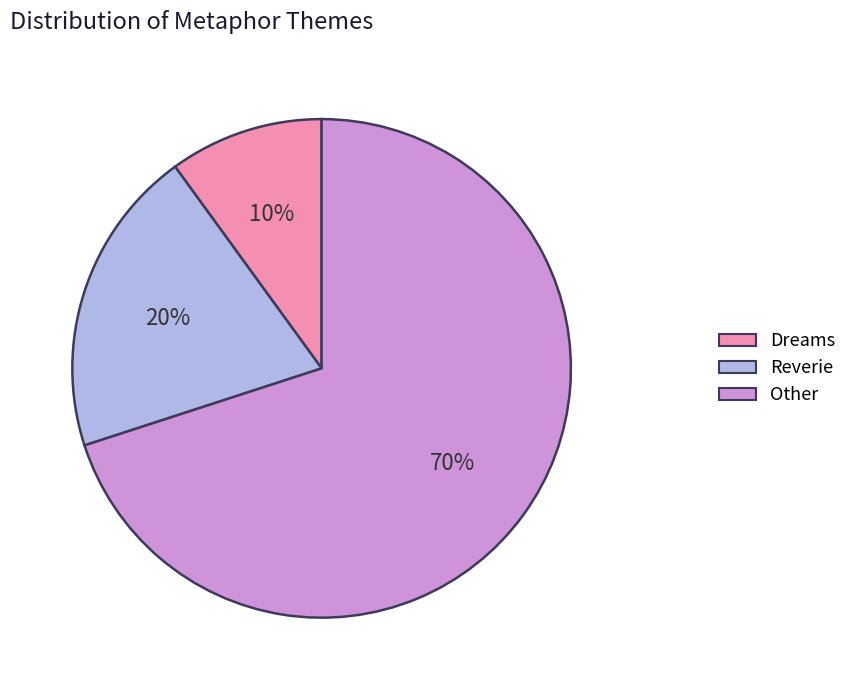

Is there a majority slice in this chart?

Yes